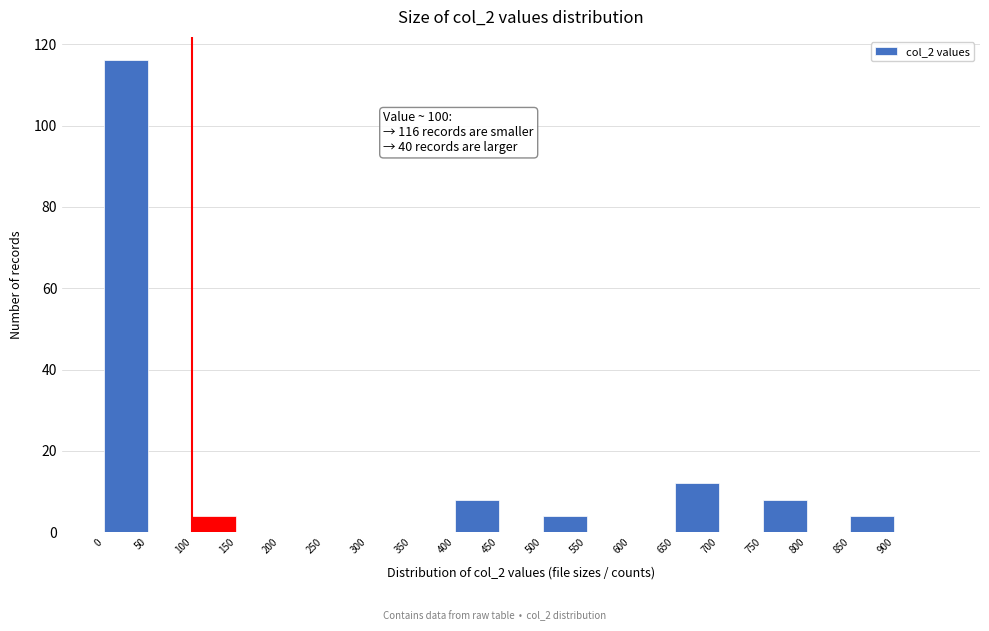

Which range on the x-axis has the tallest bar?

0 to 50